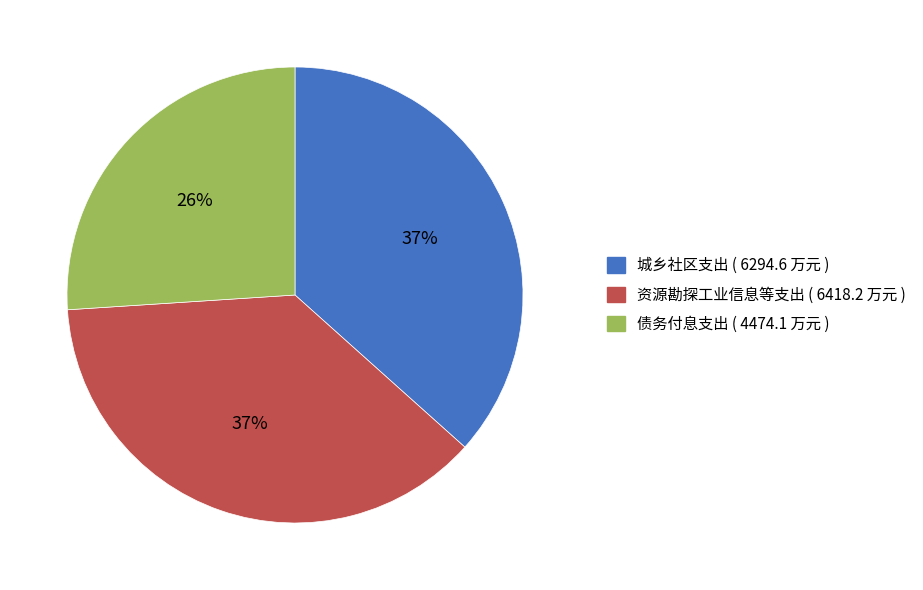

To the nearest percent, what is the combined percentage of 城乡社区支出 and 债务付息支出?

63%